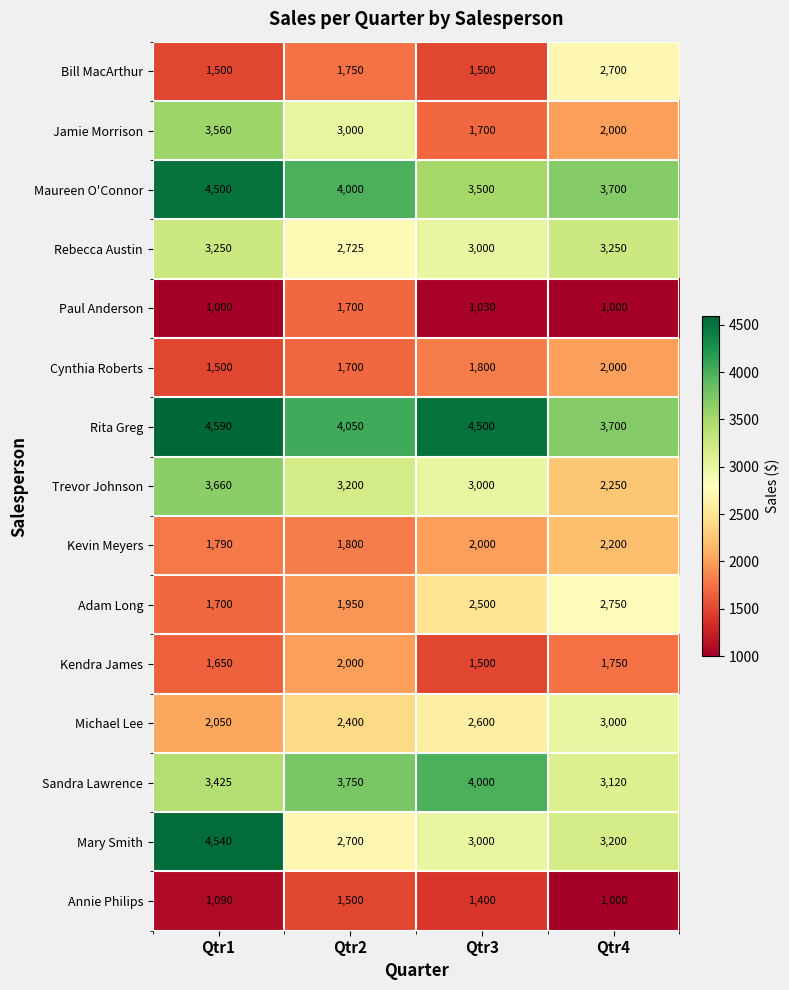

What is the difference between the maximum and minimum values in the Michael Lee series?

950